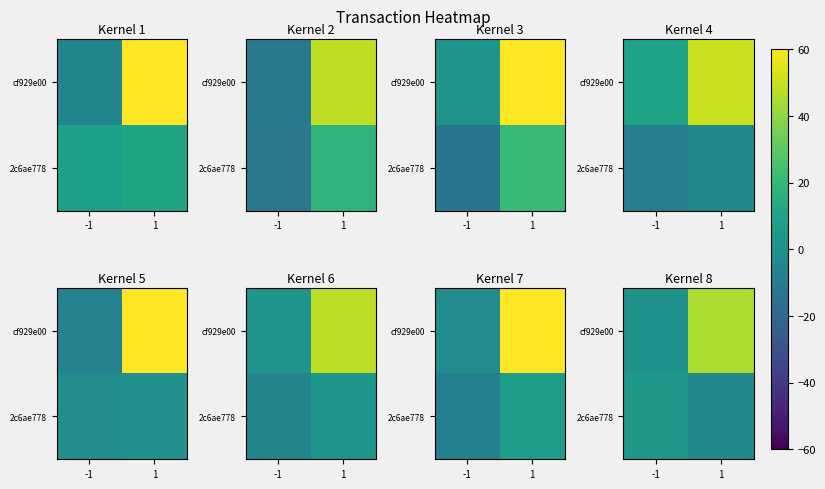

Which category has the highest value across all series?

1